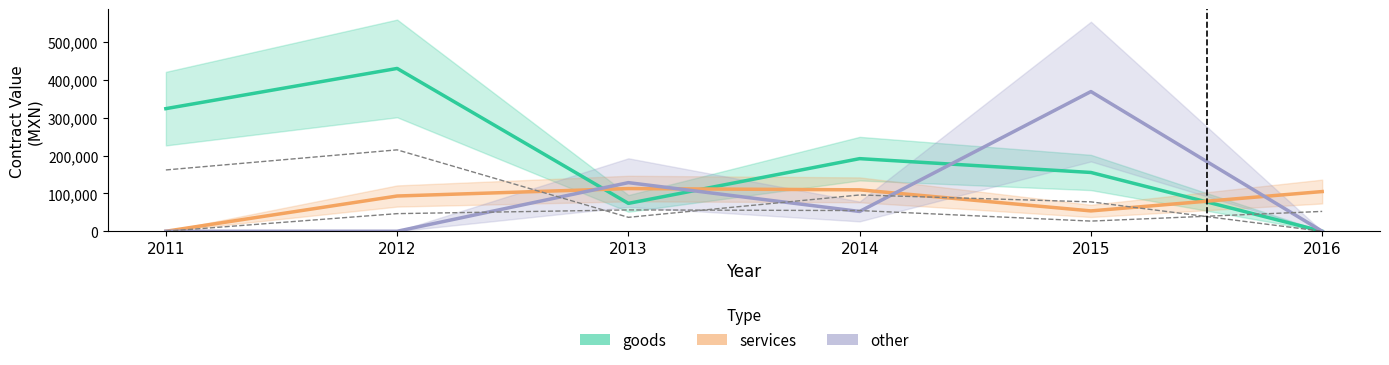

Rank the series at 2016 from lowest to highest value.

goods, other, services